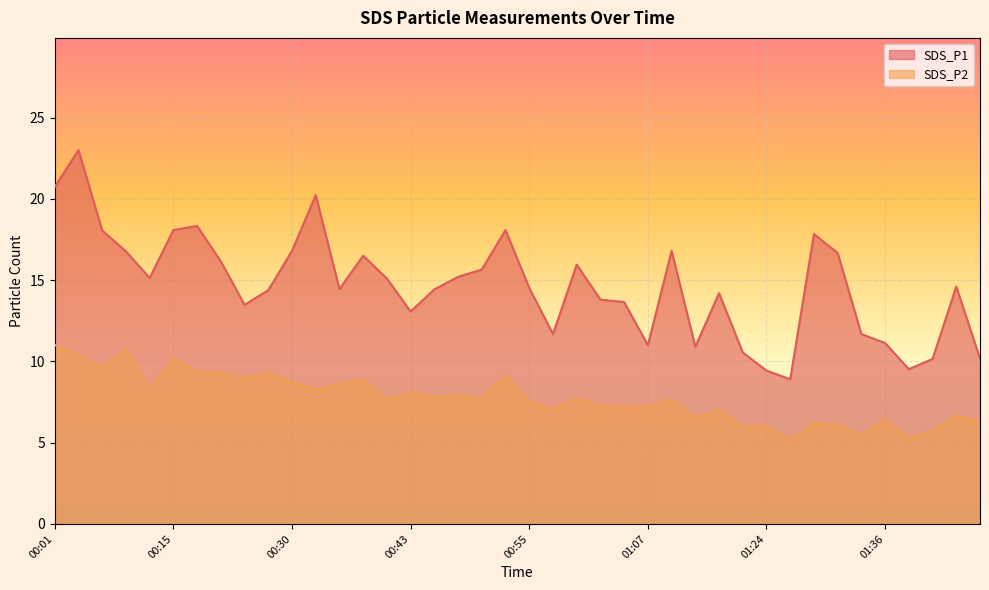

True or false: SDS_P1 and SDS_P2 cross at least once.

False